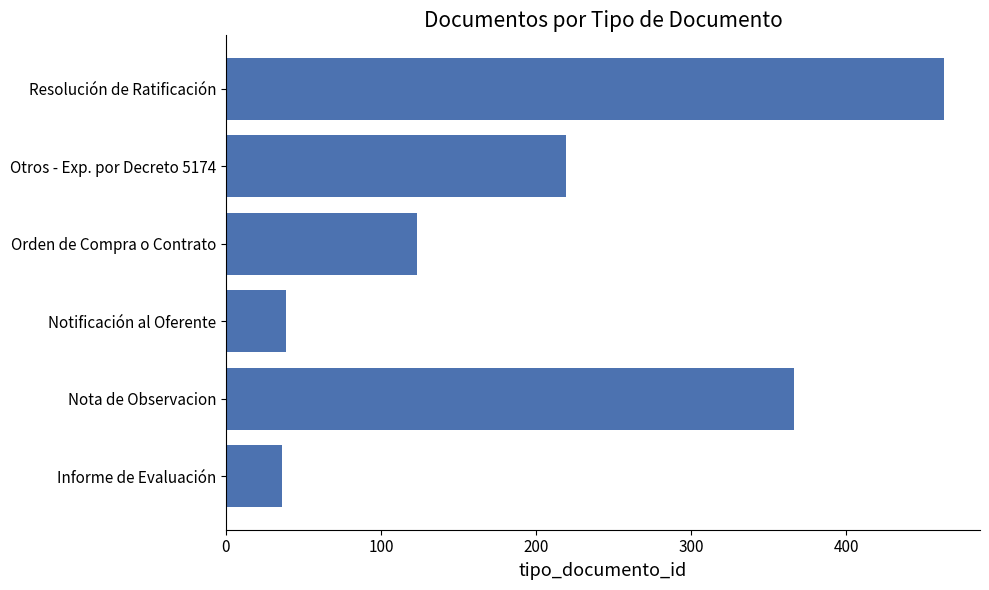

What is the difference between the maximum and second lowest values?

424